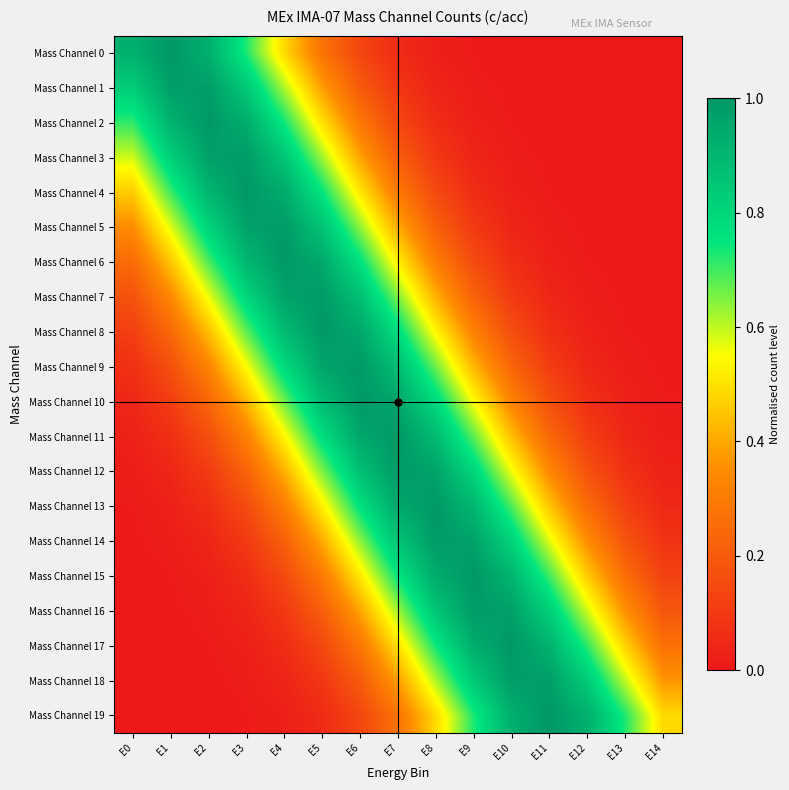

Reading right to left, list all the values displayed in this chart.

Mass Channel 0: E14=0.0	E13=0.0	E12=0.0	E11=0.0	E10=0.0	E9=0.0	E8=0.0	E7=0.1	E6=0.1	E5=0.3	E4=0.5	E3=0.7	E2=0.9	E1=1.0	E0=0.9
Mass Channel 1: E14=0.0	E13=0.0	E12=0.0	E11=0.0	E10=0.0	E9=0.0	E8=0.0	E7=0.1	E6=0.2	E5=0.4	E4=0.6	E3=0.8	E2=1.0	E1=1.0	E0=0.8
Mass Channel 2: E14=0.0	E13=0.0	E12=0.0	E11=0.0	E10=0.0	E9=0.0	E8=0.1	E7=0.1	E6=0.3	E5=0.5	E4=0.7	E3=0.9	E2=1.0	E1=0.9	E0=0.7
Mass Channel 3: E14=0.0	E13=0.0	E12=0.0	E11=0.0	E10=0.0	E9=0.0	E8=0.1	E7=0.2	E6=0.4	E5=0.6	E4=0.9	E3=1.0	E2=1.0	E1=0.8	E0=0.6
Mass Channel 4: E14=0.0	E13=0.0	E12=0.0	E11=0.0	E10=0.0	E9=0.1	E8=0.1	E7=0.3	E6=0.5	E5=0.8	E4=0.9	E3=1.0	E2=0.9	E1=0.7	E0=0.5
Mass Channel 5: E14=0.0	E13=0.0	E12=0.0	E11=0.0	E10=0.0	E9=0.1	E8=0.2	E7=0.4	E6=0.6	E5=0.9	E4=1.0	E3=1.0	E2=0.8	E1=0.6	E0=0.3
Mass Channel 6: E14=0.0	E13=0.0	E12=0.0	E11=0.0	E10=0.1	E9=0.2	E8=0.3	E7=0.5	E6=0.8	E5=0.9	E4=1.0	E3=0.9	E2=0.7	E1=0.5	E0=0.3
Mass Channel 7: E14=0.0	E13=0.0	E12=0.0	E11=0.0	E10=0.1	E9=0.2	E8=0.4	E7=0.7	E6=0.9	E5=1.0	E4=1.0	E3=0.8	E2=0.6	E1=0.3	E0=0.2
Mass Channel 8: E14=0.0	E13=0.0	E12=0.0	E11=0.1	E10=0.2	E9=0.3	E8=0.5	E7=0.8	E6=1.0	E5=1.0	E4=0.9	E3=0.7	E2=0.4	E1=0.2	E0=0.1
Mass Channel 9: E14=0.0	E13=0.0	E12=0.0	E11=0.1	E10=0.2	E9=0.4	E8=0.7	E7=0.9	E6=1.0	E5=1.0	E4=0.8	E3=0.5	E2=0.3	E1=0.2	E0=0.1
Mass Channel 10: E14=0.0	E13=0.0	E12=0.1	E11=0.2	E10=0.3	E9=0.5	E8=0.8	E7=1.0	E6=1.0	E5=0.9	E4=0.7	E3=0.4	E2=0.2	E1=0.1	E0=0.0
Mass Channel 11: E14=0.0	E13=0.0	E12=0.1	E11=0.2	E10=0.4	E9=0.7	E8=0.9	E7=1.0	E6=1.0	E5=0.8	E4=0.5	E3=0.3	E2=0.2	E1=0.1	E0=0.0
Mass Channel 12: E14=0.0	E13=0.1	E12=0.2	E11=0.3	E10=0.6	E9=0.8	E8=1.0	E7=1.0	E6=0.9	E5=0.7	E4=0.4	E3=0.2	E2=0.1	E1=0.0	E0=0.0
Mass Channel 13: E14=0.0	E13=0.1	E12=0.3	E11=0.5	E10=0.7	E9=0.9	E8=1.0	E7=0.9	E6=0.8	E5=0.5	E4=0.3	E3=0.2	E2=0.1	E1=0.0	E0=0.0
Mass Channel 14: E14=0.1	E13=0.2	E12=0.3	E11=0.6	E10=0.8	E9=1.0	E8=1.0	E7=0.9	E6=0.6	E5=0.4	E4=0.2	E3=0.1	E2=0.0	E1=0.0	E0=0.0
Mass Channel 15: E14=0.1	E13=0.3	E12=0.5	E11=0.7	E10=0.9	E9=1.0	E8=0.9	E7=0.8	E6=0.5	E5=0.3	E4=0.1	E3=0.1	E2=0.0	E1=0.0	E0=0.0
Mass Channel 16: E14=0.2	E13=0.4	E12=0.6	E11=0.8	E10=1.0	E9=1.0	E8=0.9	E7=0.6	E6=0.4	E5=0.2	E4=0.1	E3=0.0	E2=0.0	E1=0.0	E0=0.0
Mass Channel 17: E14=0.3	E13=0.5	E12=0.7	E11=0.9	E10=1.0	E9=0.9	E8=0.7	E7=0.5	E6=0.3	E5=0.1	E4=0.1	E3=0.0	E2=0.0	E1=0.0	E0=0.0
Mass Channel 18: E14=0.4	E13=0.6	E12=0.8	E11=1.0	E10=1.0	E9=0.8	E8=0.6	E7=0.4	E6=0.2	E5=0.1	E4=0.0	E3=0.0	E2=0.0	E1=0.0	E0=0.0
Mass Channel 19: E14=0.5	E13=0.7	E12=0.9	E11=1.0	E10=0.9	E9=0.7	E8=0.5	E7=0.3	E6=0.1	E5=0.1	E4=0.0	E3=0.0	E2=0.0	E1=0.0	E0=0.0